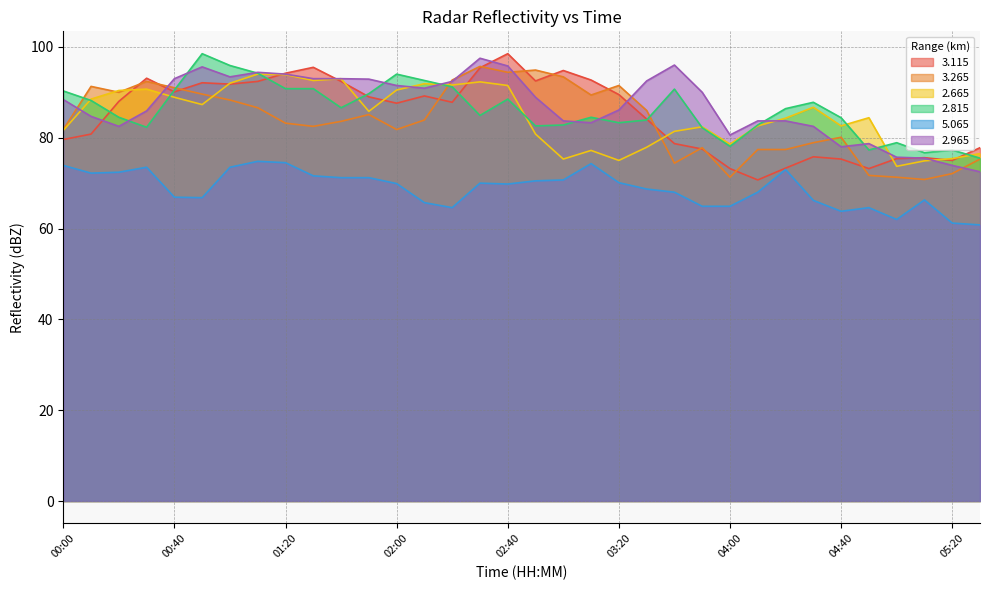

Reading left to right, extract all data points from this chart.

  3.115: 00:00=79.6	00:10=80.8	00:20=88.0	00:30=93.1	00:40=90.1	00:50=92.1	01:00=91.8	01:10=92.4	01:20=94.2	01:30=95.5	01:40=92.4	01:50=89.0	02:00=87.6	02:10=89.2	02:20=87.8	02:30=95.4	02:40=98.5	02:50=92.5	03:00=94.8	03:10=92.7	03:20=89.5	03:30=84.1	03:40=78.7	03:50=77.5	04:00=73.2	04:10=70.7	04:20=73.3	04:30=75.8	04:40=75.3	04:50=73.2	05:00=75.4	05:10=75.6	05:20=75.0	05:30=77.8
  3.265: 00:00=81.8	00:10=91.3	00:20=90.0	00:30=92.4	00:40=91.0	00:50=89.6	01:00=88.3	01:10=86.6	01:20=83.2	01:30=82.5	01:40=83.6	01:50=85.1	02:00=81.8	02:10=83.9	02:20=92.7	02:30=95.7	02:40=94.4	02:50=94.9	03:00=93.4	03:10=89.4	03:20=91.5	03:30=86.0	03:40=74.4	03:50=77.8	04:00=71.3	04:10=77.4	04:20=77.4	04:30=78.9	04:40=80.1	04:50=71.7	05:00=71.3	05:10=70.8	05:20=72.1	05:30=75.3
  2.665: 00:00=81.6	00:10=88.5	00:20=90.4	00:30=90.7	00:40=88.9	00:50=87.3	01:00=92.0	01:10=94.0	01:20=93.9	01:30=92.6	01:40=93.0	01:50=85.8	02:00=90.5	02:10=91.9	02:20=91.6	02:30=92.3	02:40=91.5	02:50=80.8	03:00=75.3	03:10=77.2	03:20=75.0	03:30=77.9	03:40=81.4	03:50=82.4	04:00=78.6	04:10=82.6	04:20=84.3	04:30=86.7	04:40=82.6	04:50=84.4	05:00=73.7	05:10=74.9	05:20=75.4	05:30=76.5
  2.815: 00:00=90.3	00:10=88.2	00:20=84.5	00:30=82.3	00:40=90.5	00:50=98.5	01:00=95.9	01:10=94.2	01:20=90.8	01:30=90.8	01:40=86.6	01:50=89.7	02:00=94.0	02:10=92.6	02:20=91.2	02:30=84.9	02:40=88.5	02:50=82.6	03:00=82.8	03:10=84.5	03:20=83.3	03:30=83.9	03:40=90.7	03:50=82.2	04:00=78.1	04:10=82.8	04:20=86.4	04:30=87.8	04:40=84.4	04:50=77.3	05:00=78.9	05:10=76.7	05:20=77.3	05:30=75.5
  5.065: 00:00=73.9	00:10=72.2	00:20=72.4	00:30=73.5	00:40=66.9	00:50=66.8	01:00=73.5	01:10=74.8	01:20=74.5	01:30=71.6	01:40=71.2	01:50=71.2	02:00=69.9	02:10=65.7	02:20=64.6	02:30=70.0	02:40=69.8	02:50=70.5	03:00=70.7	03:10=74.3	03:20=70.1	03:30=68.7	03:40=68.0	03:50=64.9	04:00=64.9	04:10=68.0	04:20=73.0	04:30=66.2	04:40=63.8	04:50=64.6	05:00=62.0	05:10=66.3	05:20=61.2	05:30=60.8
  2.965: 00:00=88.4	00:10=84.7	00:20=82.5	00:30=85.9	00:40=93.0	00:50=95.6	01:00=93.4	01:10=94.4	01:20=94.0	01:30=93.0	01:40=93.0	01:50=92.9	02:00=91.5	02:10=90.9	02:20=92.4	02:30=97.5	02:40=95.8	02:50=88.9	03:00=83.7	03:10=83.3	03:20=86.1	03:30=92.5	03:40=96.0	03:50=90.0	04:00=80.6	04:10=83.7	04:20=83.7	04:30=82.5	04:40=78.0	04:50=78.7	05:00=75.7	05:10=75.5	05:20=73.9	05:30=72.5